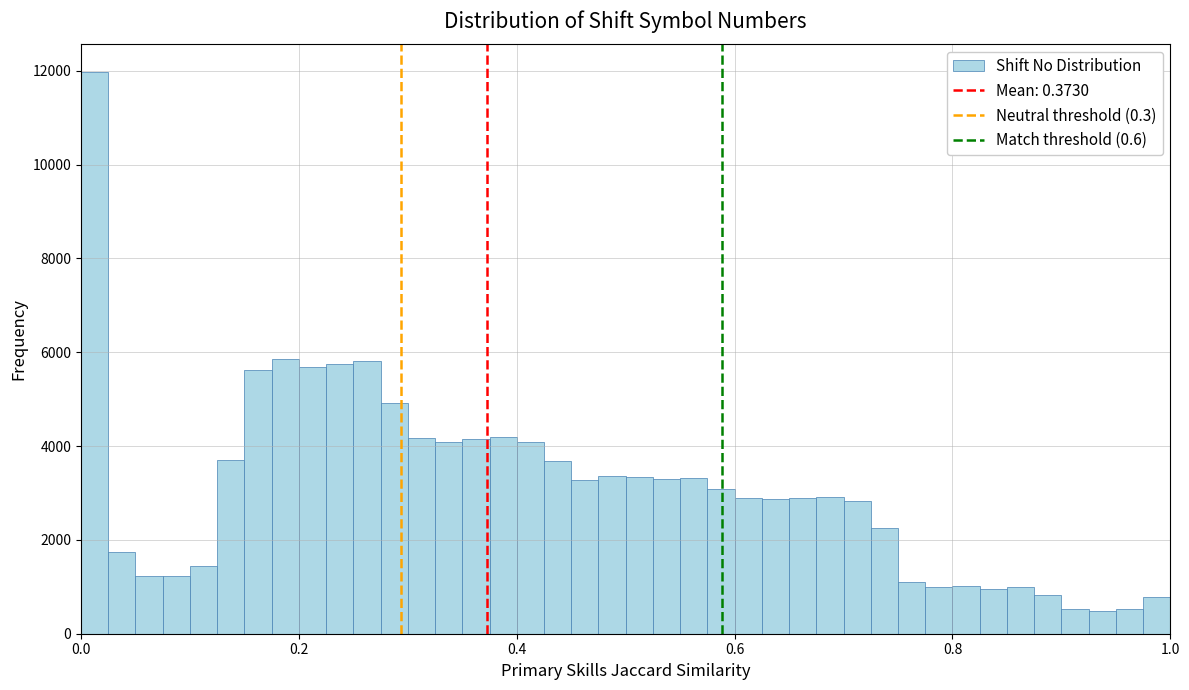

Read against the x-axis, roughly where is the centre of the tallest bar?

0.02